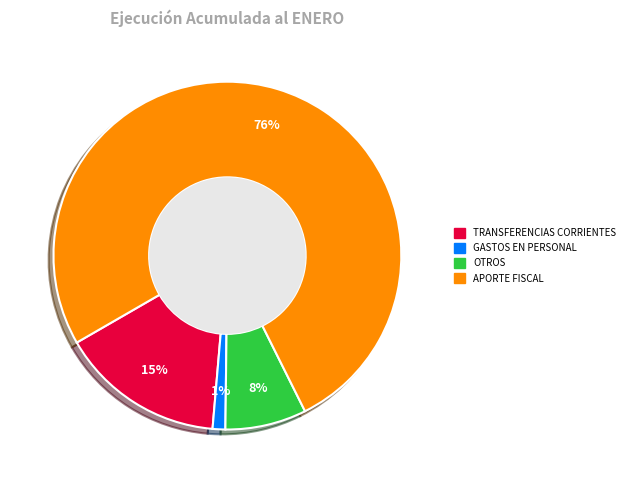

How many slices are in this pie chart?

4